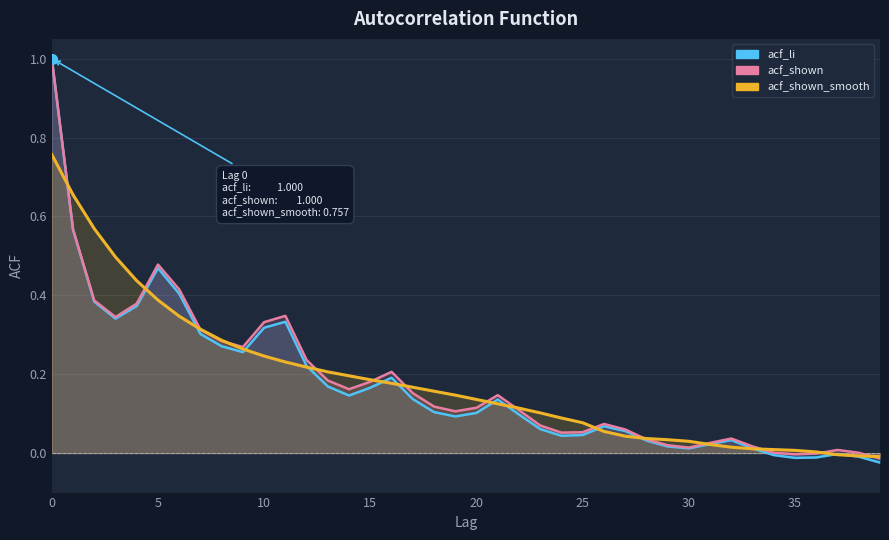

Between 31 and 24, which is larger?

24